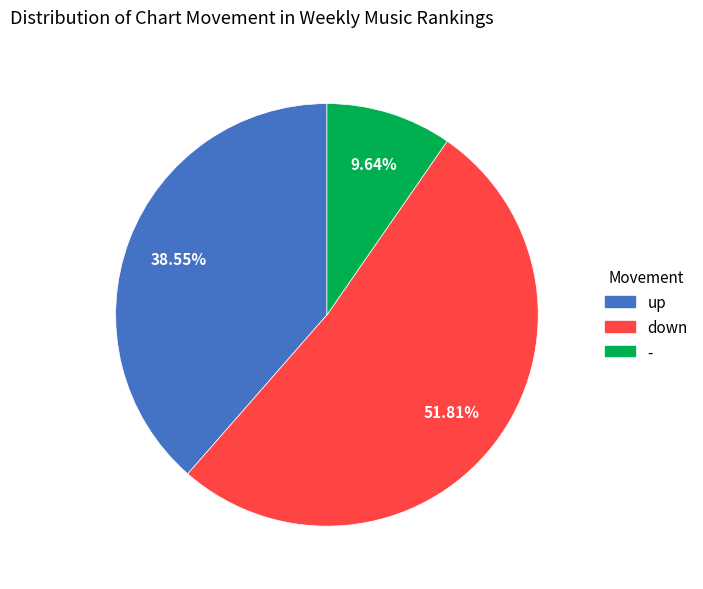

Do - and up together represent more than half of the pie?

No